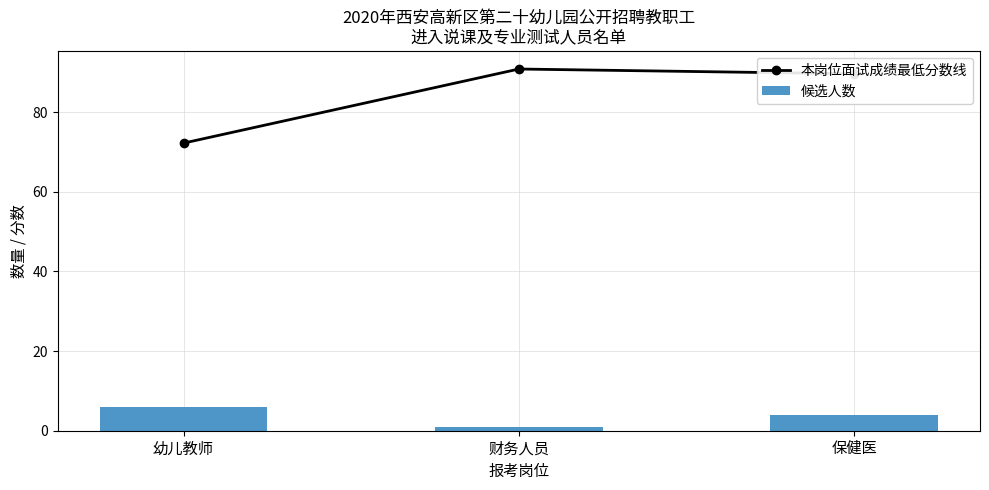

Reading left to right, list all the values displayed in this chart.

本岗位面试成绩最低分数线: 72.2	90.8	89.6
候选人数: 6.0	1.0	4.0